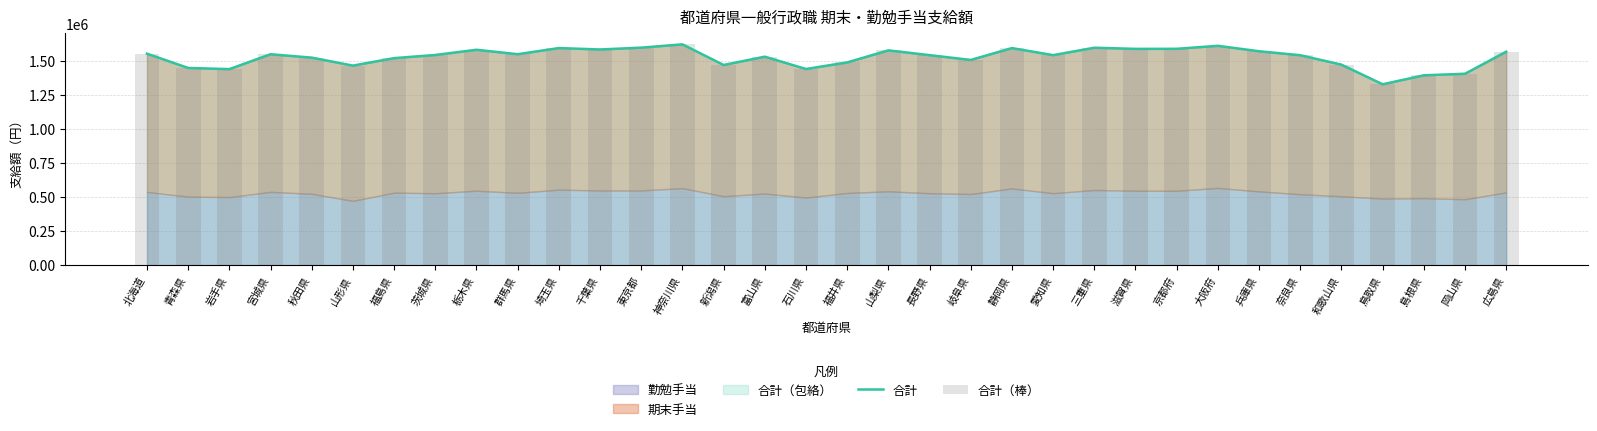

Reading left to right, transcribe all the data shown in this chart.

合計: 1555200	1450300	1441500	1551000	1526100	1467400	1522400	1545600	1583900	1551200	1596400	1586000	1599500	1623700	1472000	1533100	1442500	1491000	1579400	1544400	1509000	1596300	1544400	1598900	1590500	1591000	1613000	1573000	1543800	1474400	1330000	1396100	1407500	1569600
合計（棒）: 1555200	1450300	1441500	1551000	1526100	1467400	1522400	1545600	1583900	1551200	1596400	1586000	1599500	1623700	1472000	1533100	1442500	1491000	1579400	1544400	1509000	1596300	1544400	1598900	1590500	1591000	1613000	1573000	1543800	1474400	1330000	1396100	1407500	1569600